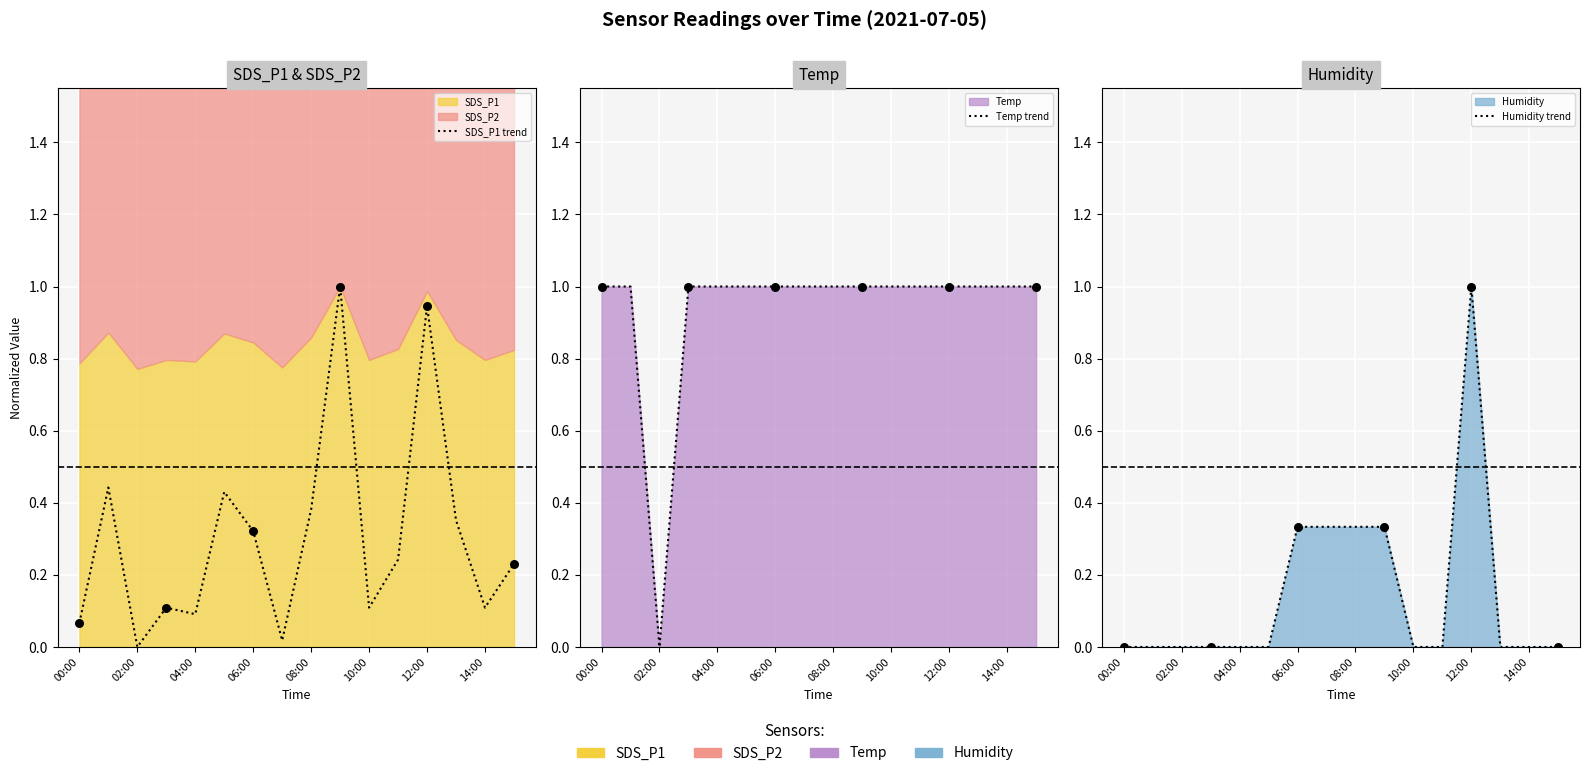

Which series has the widest spread of Y values?

SDS_P1 trend